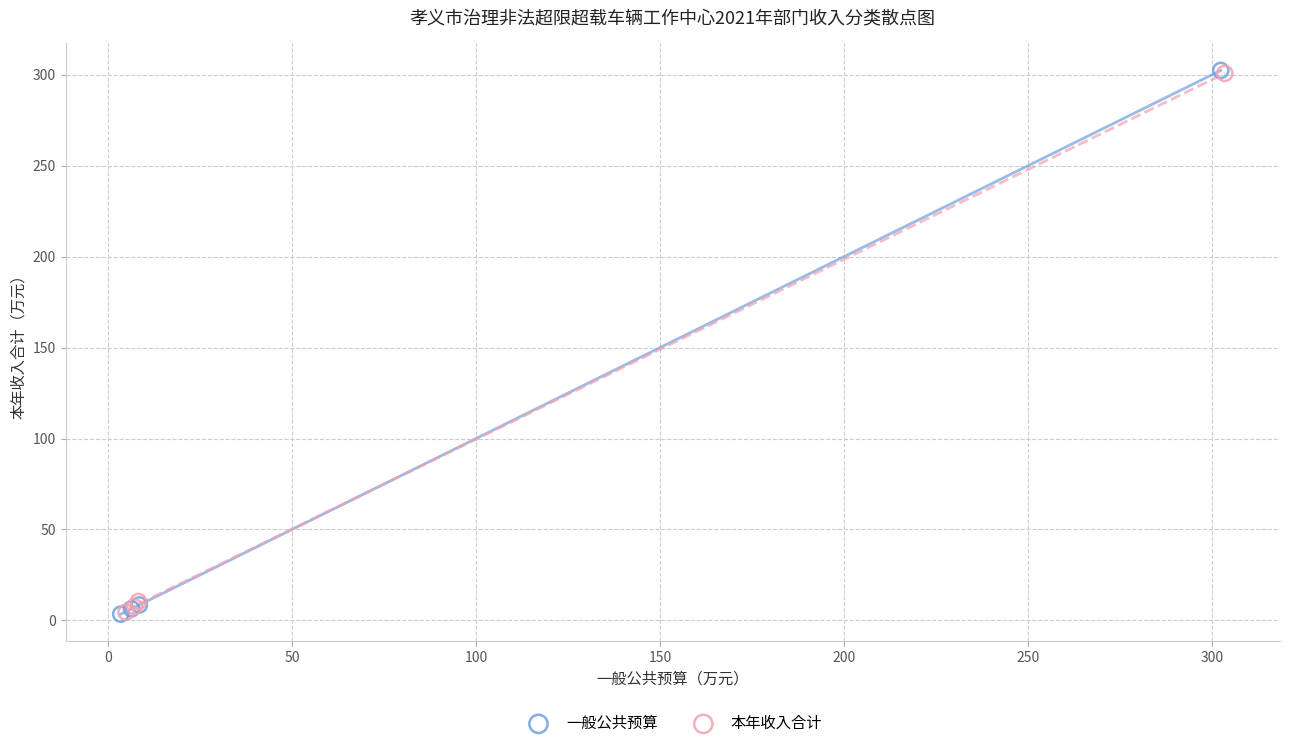

Which series has the largest Y range (max minus min)?

一般公共预算